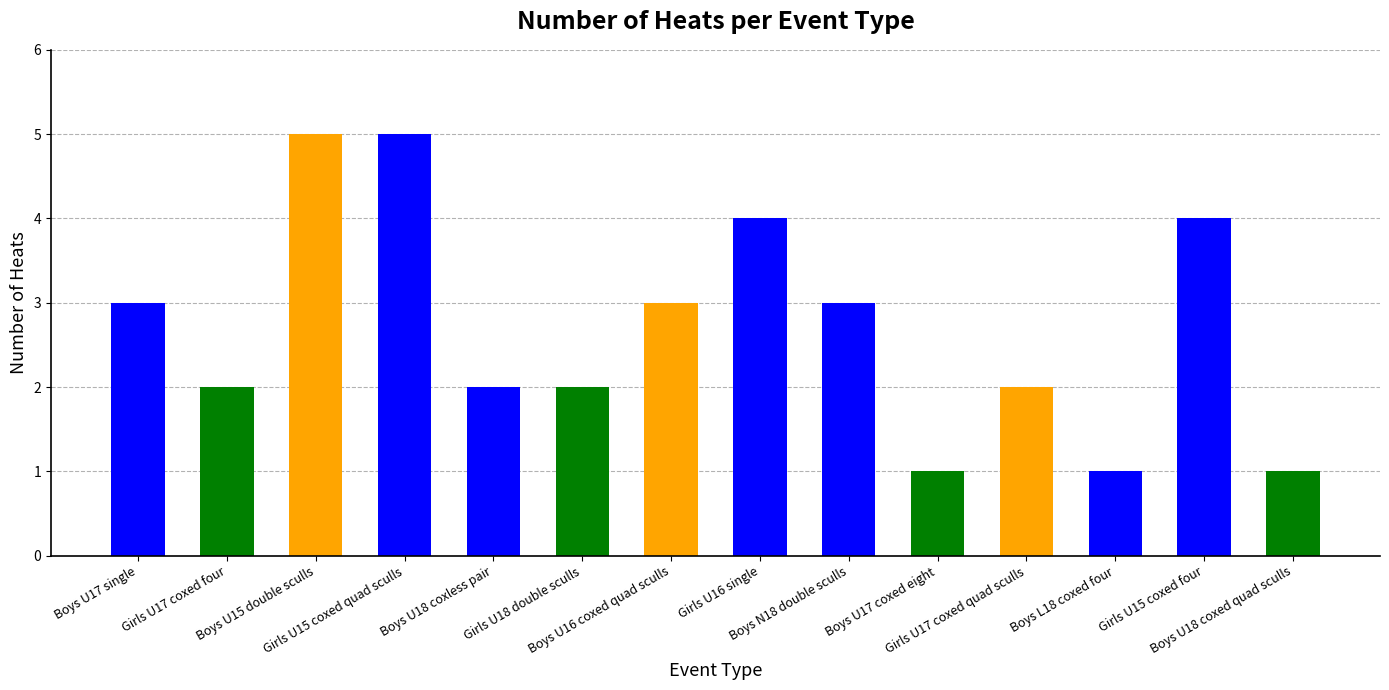

Reading left to right, extract all data points from this chart.

3	2	5	5	2	2	3	4	3	1	2	1	4	1